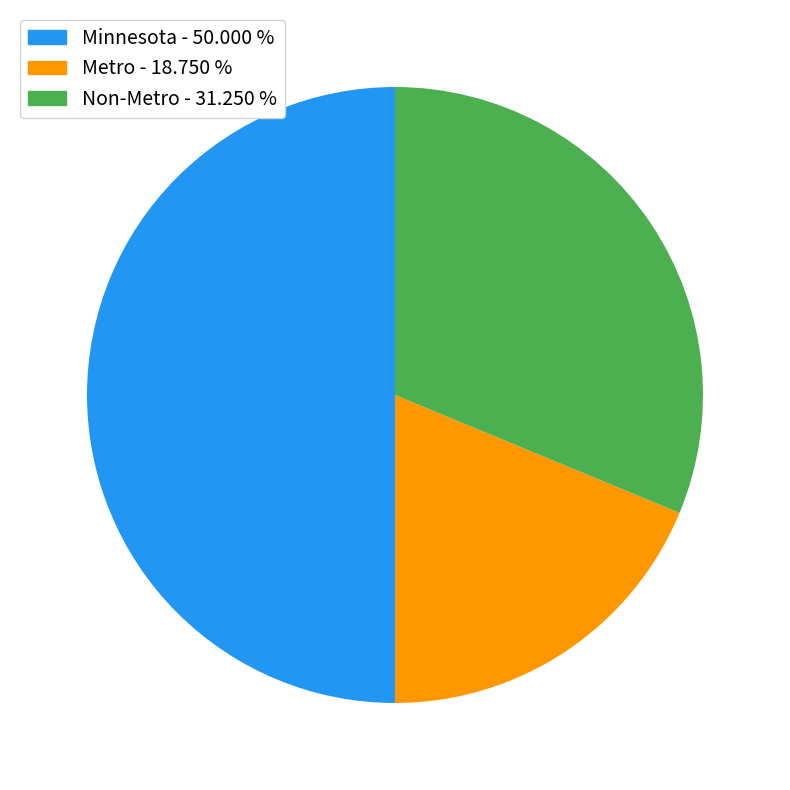

What is the largest slice in the pie chart?

Minnesota